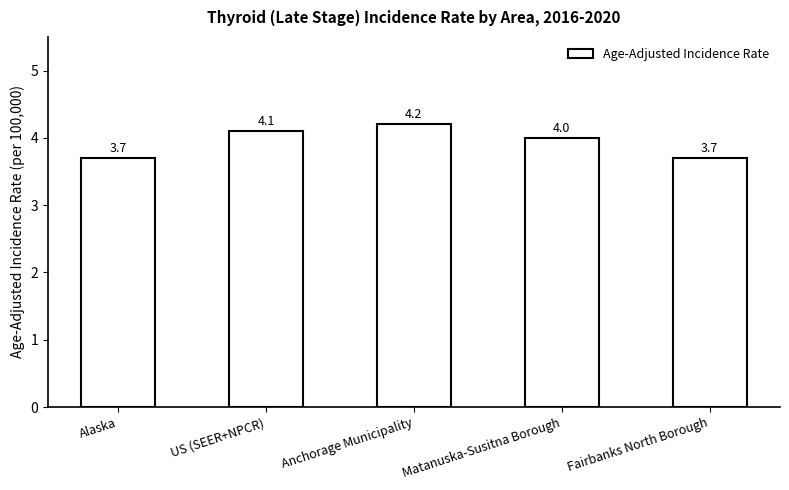

How many values are below 4?

2